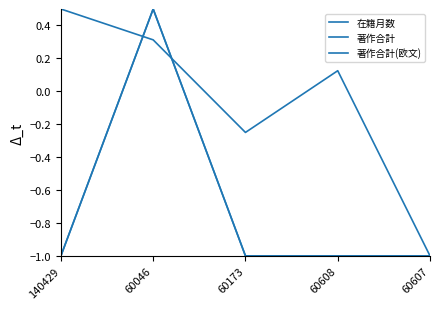

True or false: 在籍月数 and 著作合計(欧文) cross at least once.

True